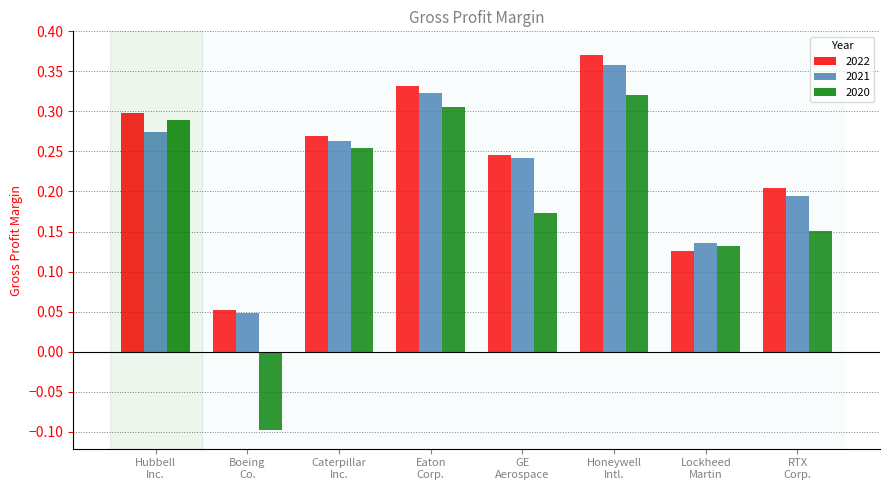

How many 2021 values are between 0 and 1?

8